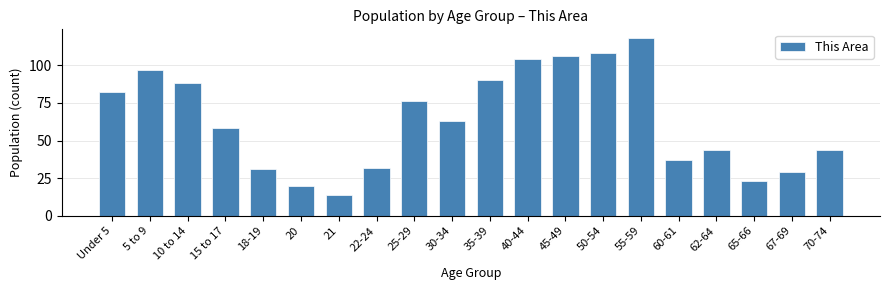

Reading left to right, transcribe all the data shown in this chart.

Under 5=82	5 to 9=97	10 to 14=88	15 to 17=58	18-19=31	20=20	21=14	22-24=32	25-29=76	30-34=63	35-39=90	40-44=104	45-49=106	50-54=108	55-59=118	60-61=37	62-64=44	65-66=23	67-69=29	70-74=44